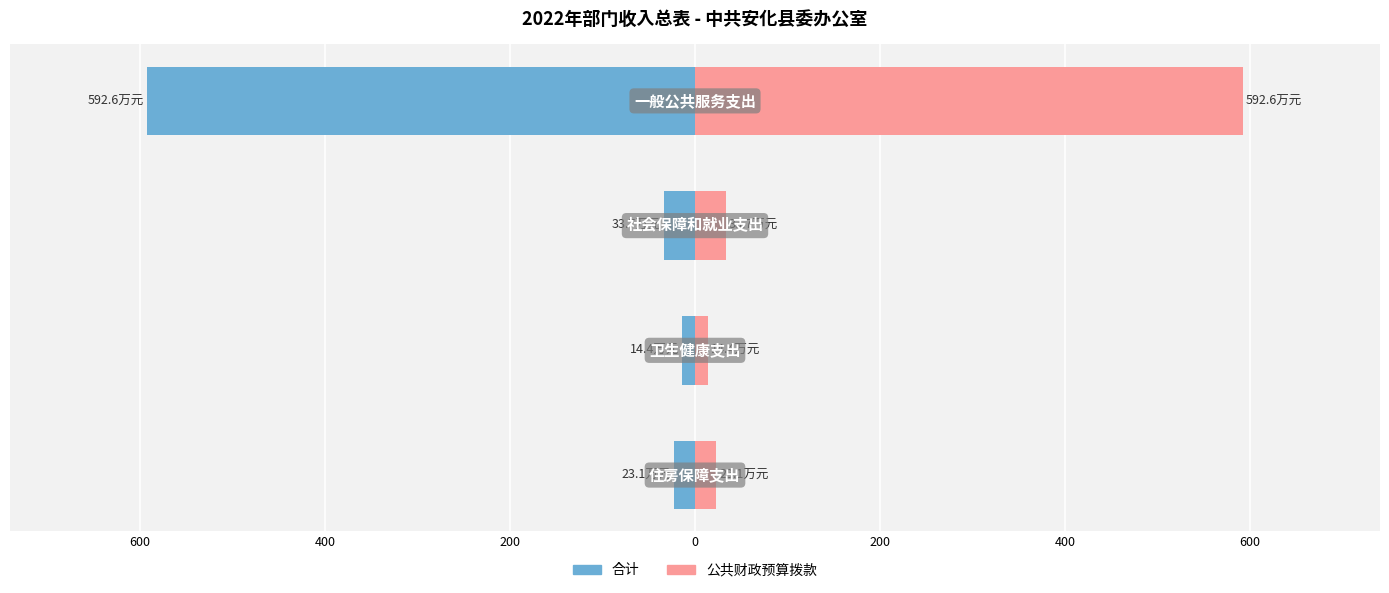

Is the value of 公共财政预算拨款 at 600 greater than the value of 合计 at 200?

Yes